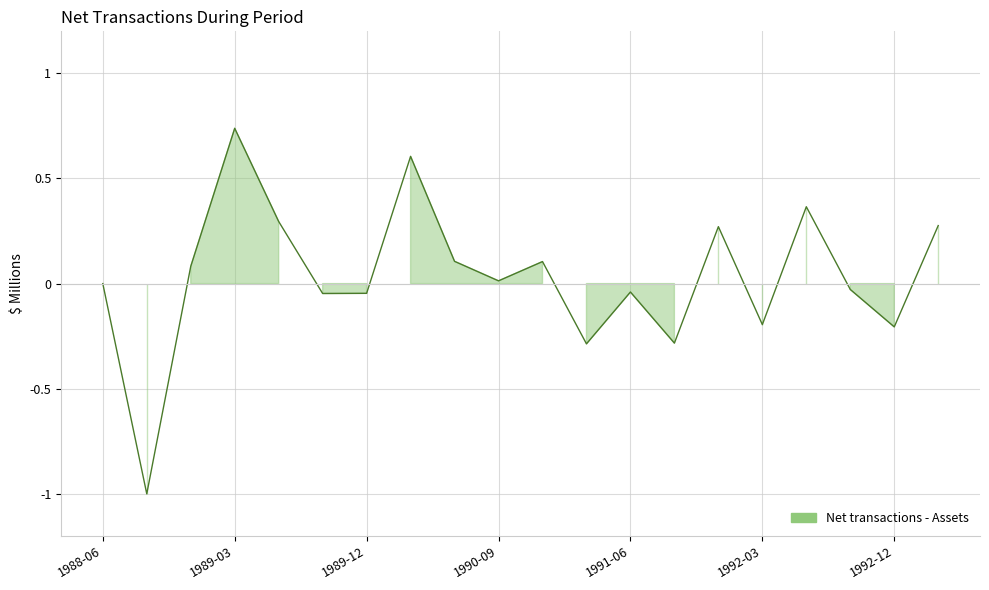

The chart shows a value of -0.2 at 1992-03. True or false?

True